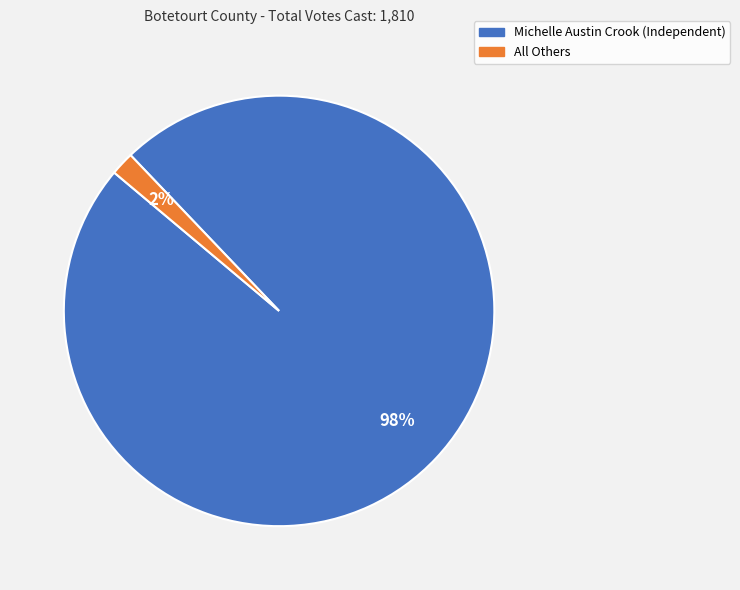

Rank the categories by value from highest to lowest.

Michelle Austin Crook (Independent), All Others